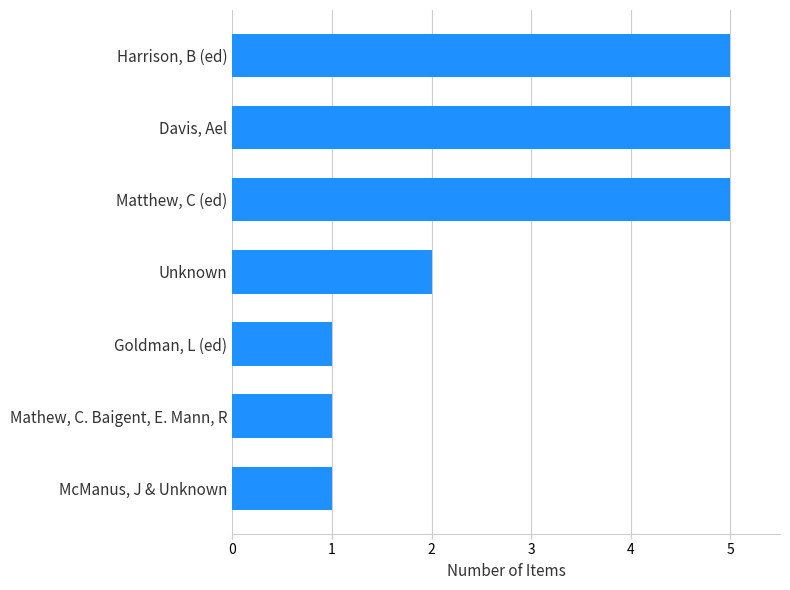

What is the difference between the values at Matthew, C (ed) and Mathew, C. Baigent, E. Mann, R?

4